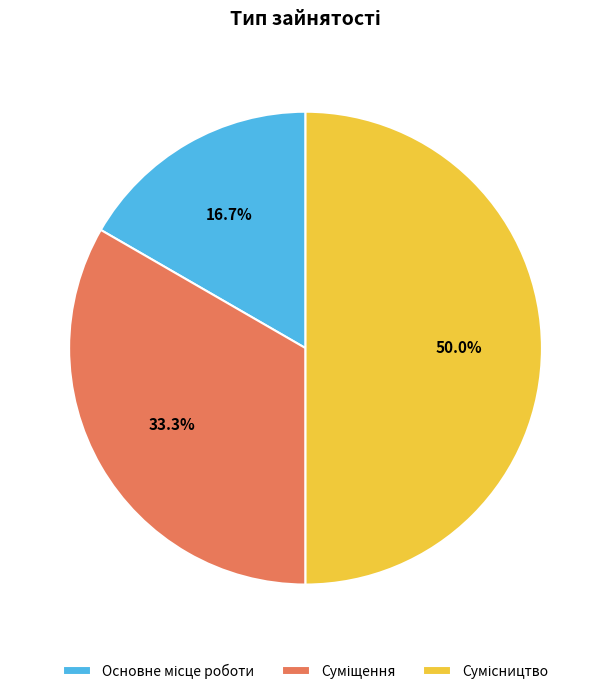

Is it true that Сумісництво is 40% of the pie?

False